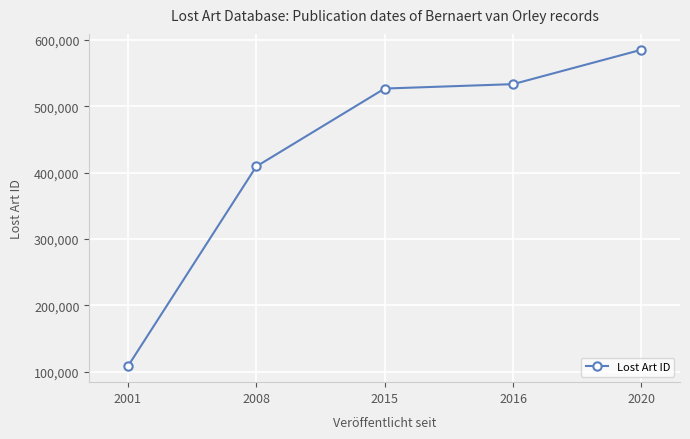

What is the approximate value at 2001, to the nearest 100?

108100